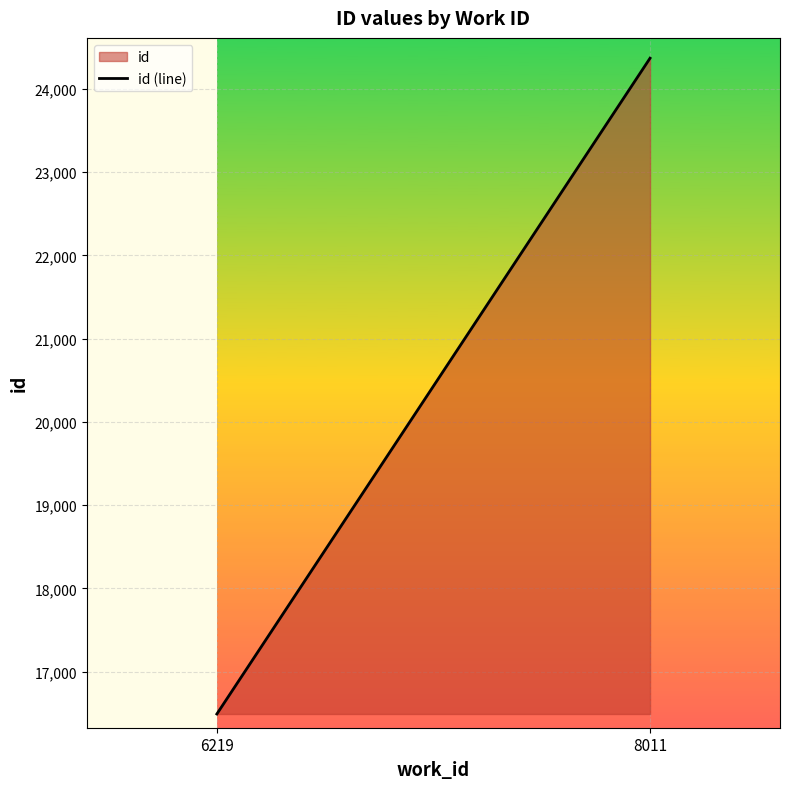

At which label does the data first exceed 24368?

8011